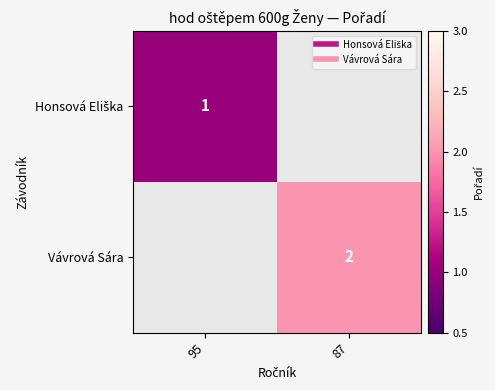

Is the value of Honsová Eliška at 87 greater than the value of Vávrová Sára at 87?

No